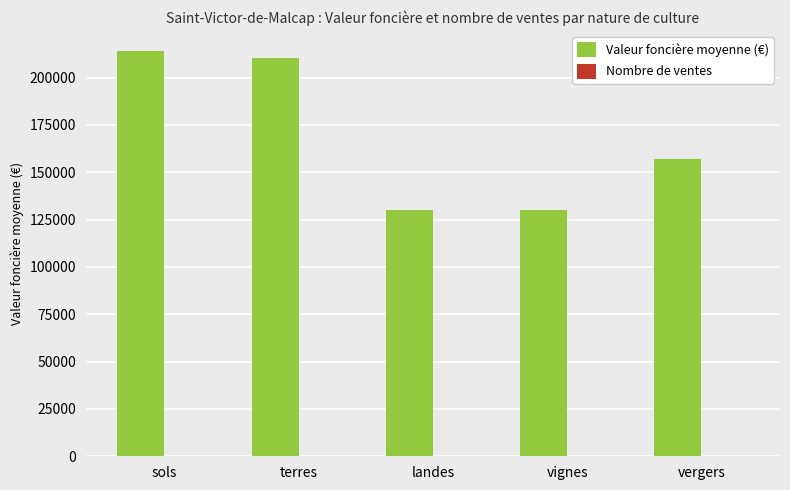

Between vignes and vergers, which series saw the biggest shift?

Valeur foncière moyenne (€)